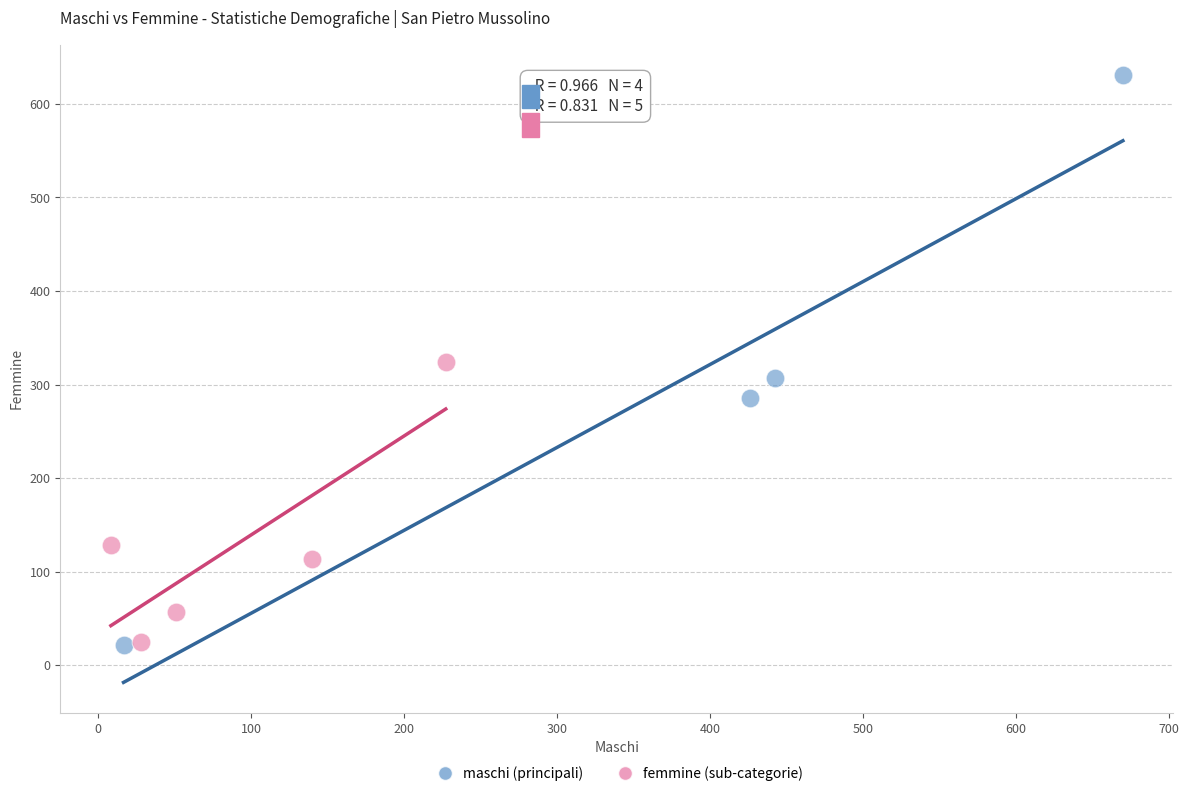

Which series contains the highest Y value?

maschi (principali)